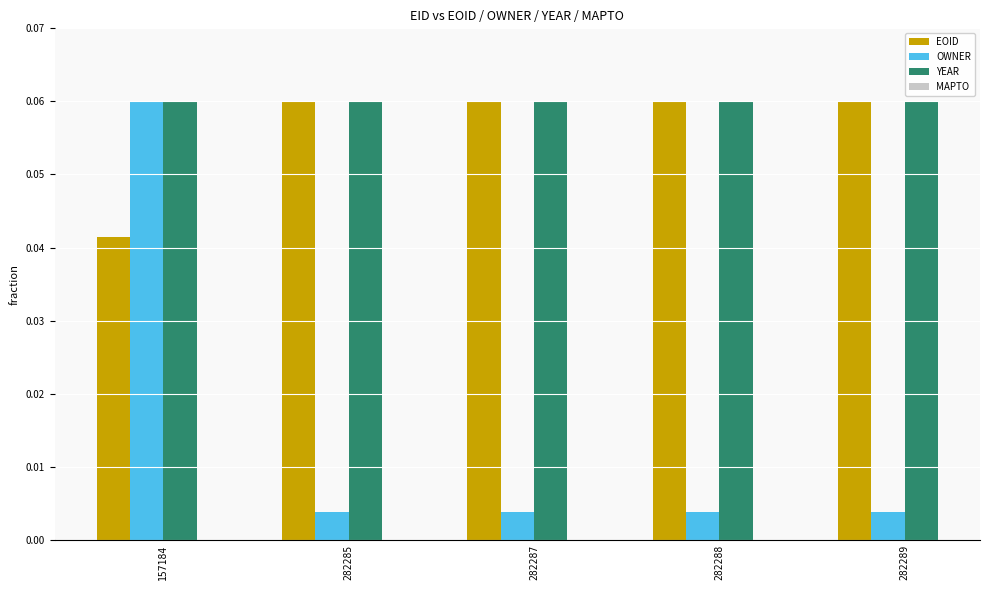

Are the bars grouped side by side (vs. stacked)?

Yes